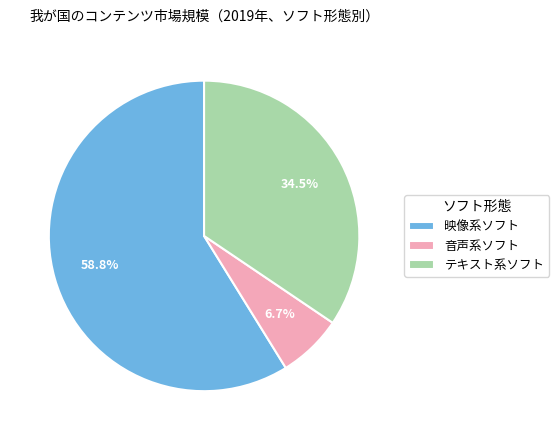

Is there a majority slice in this chart?

Yes